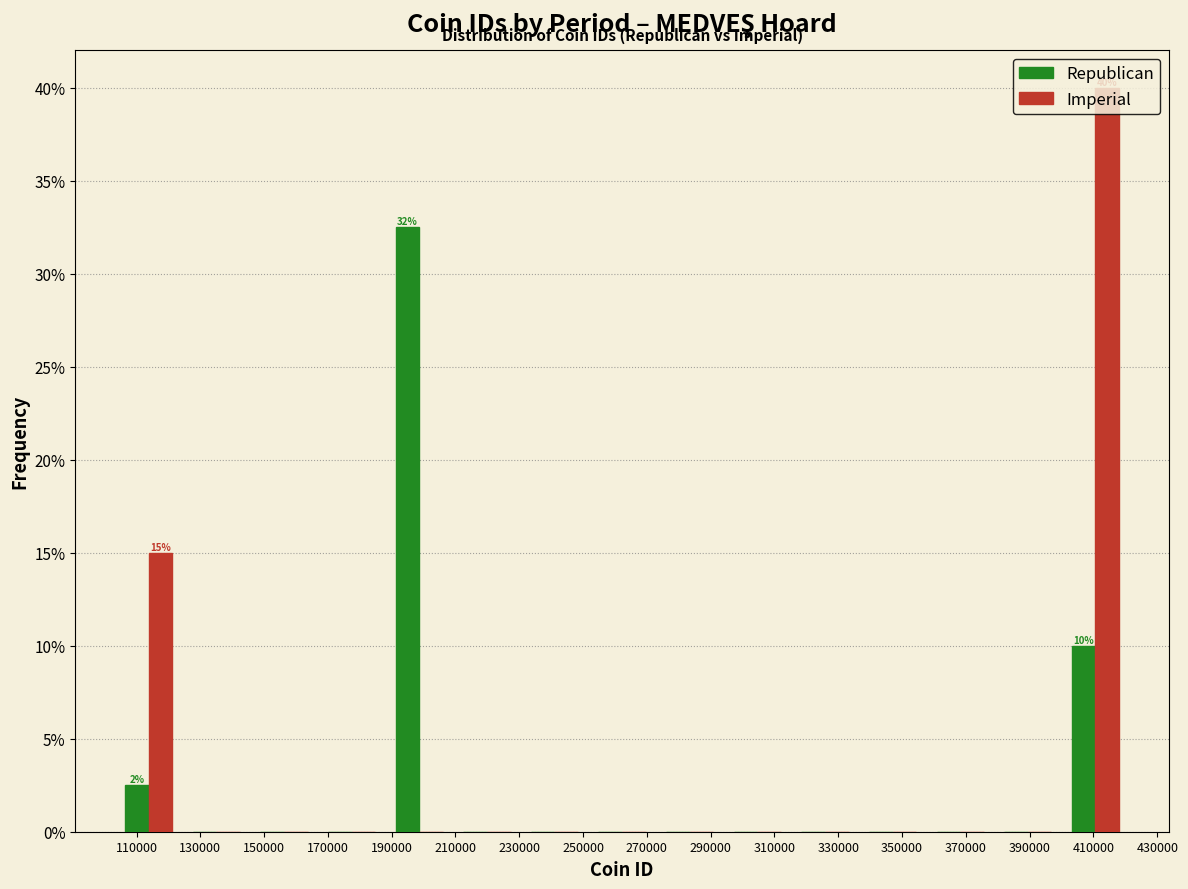

In the Republican series, which range on the x-axis has the tallest bar?

188000 to 210000